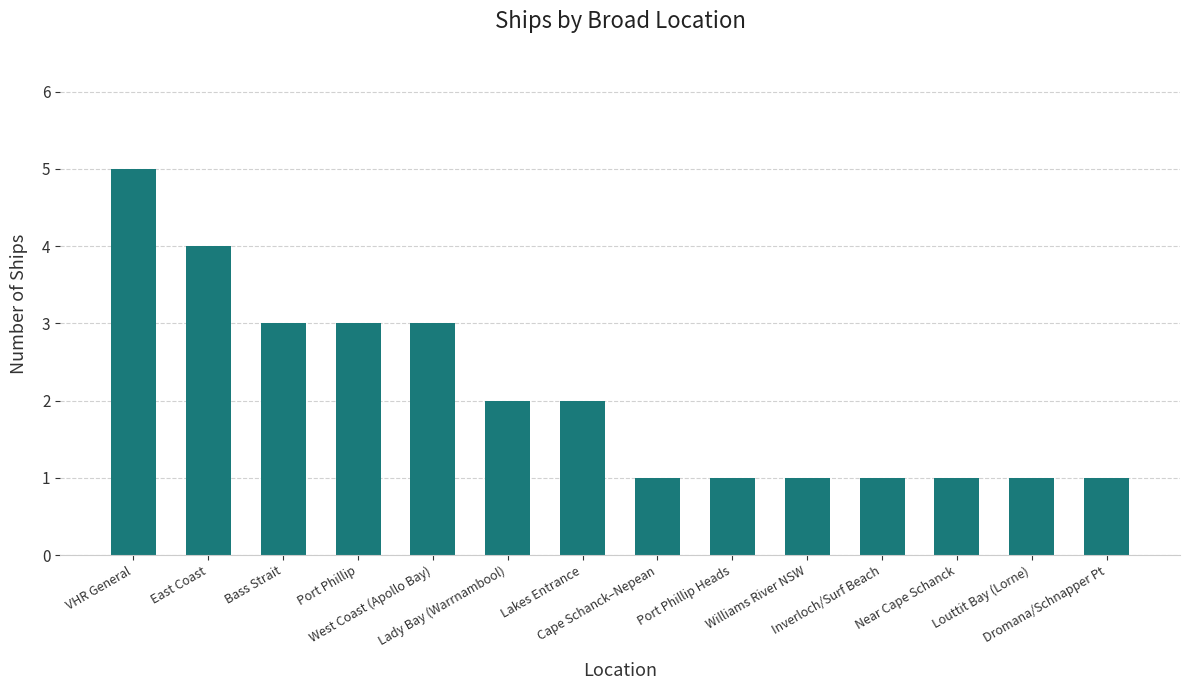

What is the value of the 11th bar from the left?

1